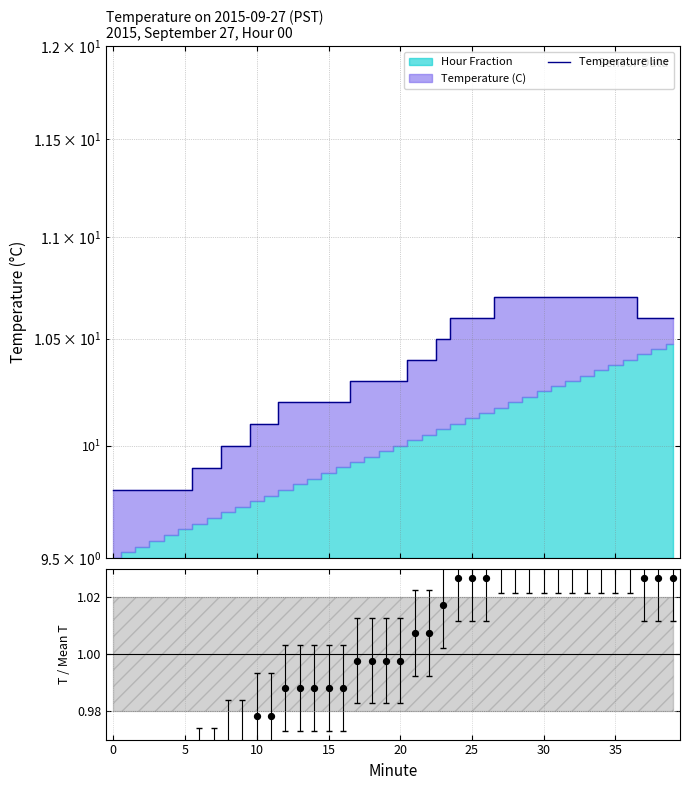

Which series has the largest Y range (max minus min)?

Temperature line